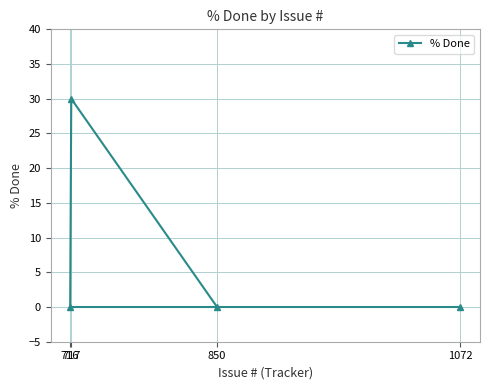

How many lines are shown in the chart?

1